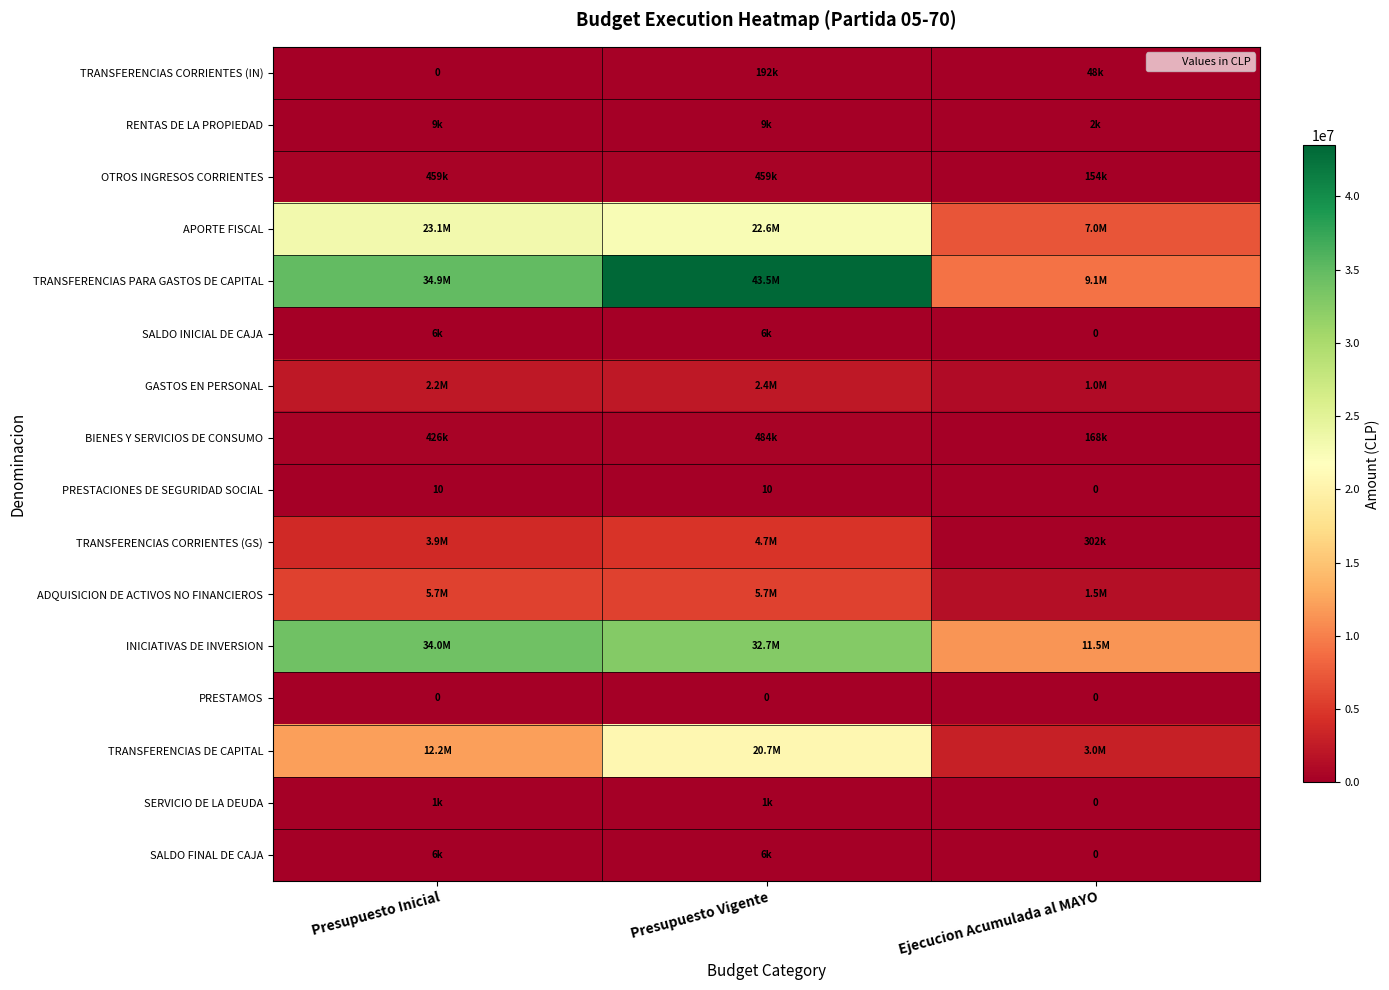

True or false: PRESTACIONES DE SEGURIDAD SOCIAL has a value of 17 at Presupuesto Inicial.

False